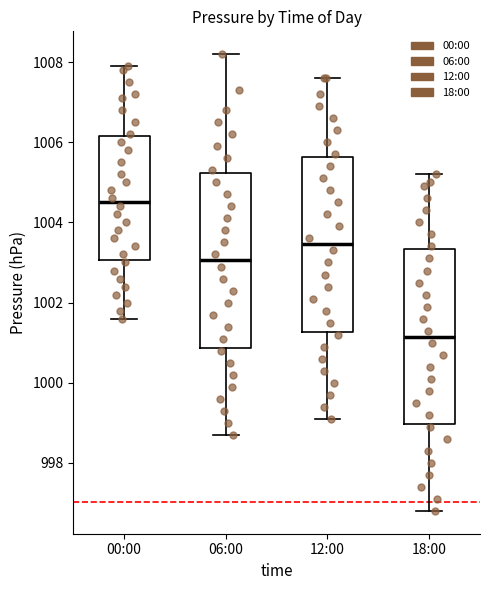

Reading left to right, read every box against the y-axis: the position of its median line, the range the box covers, and the ends of its whiskers. The values are not printed on the chart, so give them approximately, as read against the axis.

00:00: median 1004.6, box 1003.0 to 1006.2, whiskers 1001.6 to 1008.0
06:00: median 1003.0, box 1000.8 to 1005.2, whiskers 998.8 to 1008.2
12:00: median 1003.4, box 1001.2 to 1005.6, whiskers 999.2 to 1007.6
18:00: median 1001.2, box 999.0 to 1003.4, whiskers 996.8 to 1005.2